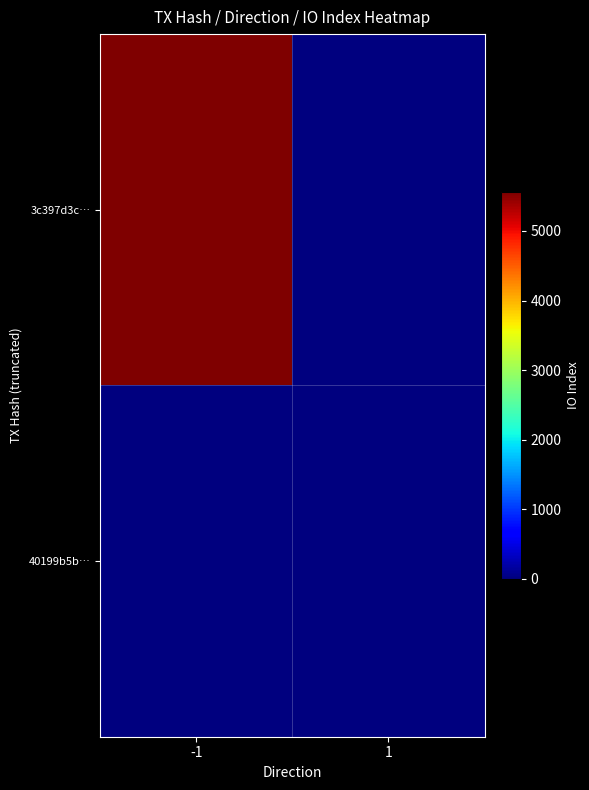

Rank the series by their maximum value, from highest to lowest.

3c397d3c…, 40199b5b…